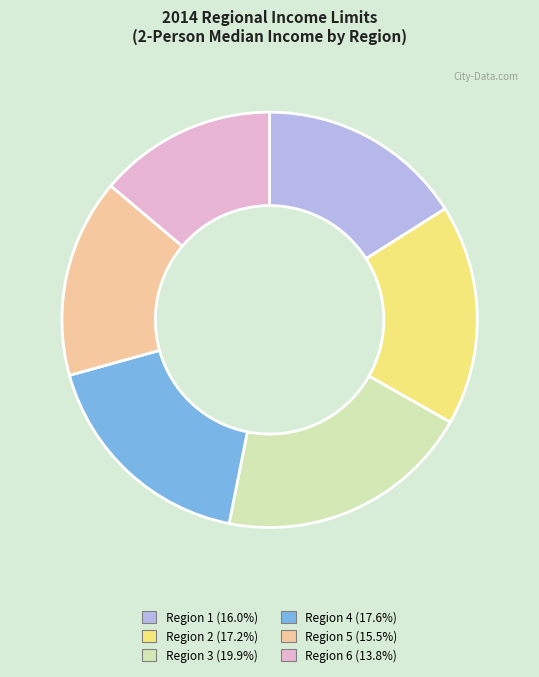

Approximately how many times larger is the value at Region 5 compared to Region 4?

0.9